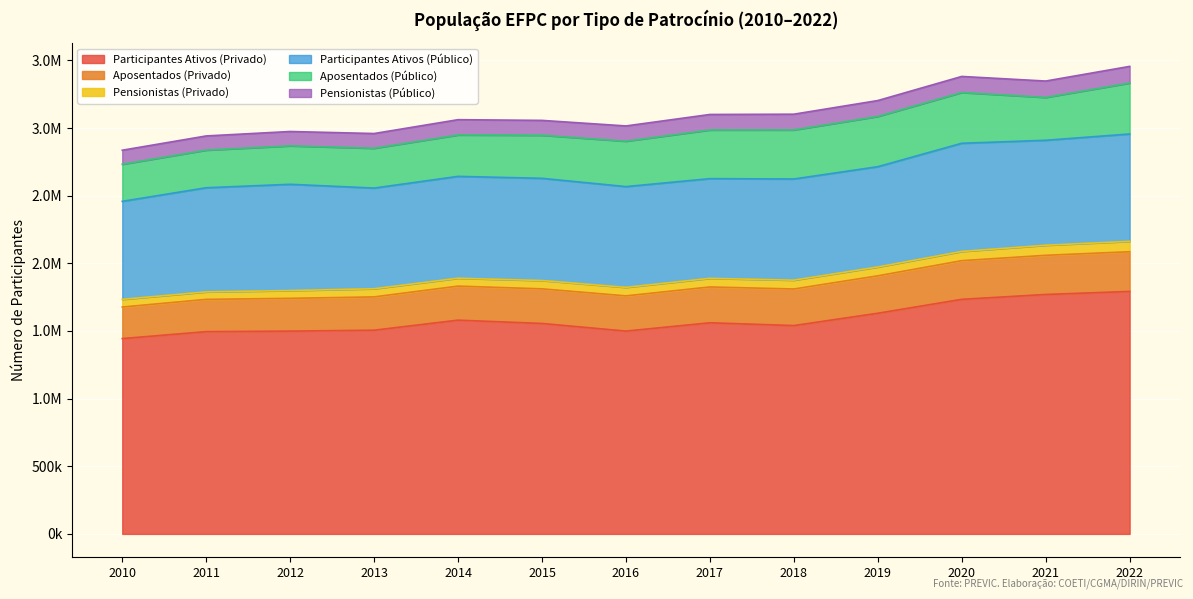

Reading right to left, extract all data points from this chart.

Participantes Ativos (Privado): 2022=1792412	2021=1769947	2020=1734047	2019=1631241	2018=1540086	2017=1560696	2016=1499295	2015=1555640	2014=1580093	2013=1505857	2012=1499158	2011=1495272	2010=1443849
Aposentados (Privado): 2022=293444	2021=289465	2020=285753	2019=276485	2018=270277	2017=264786	2016=260271	2015=255777	2014=251597	2013=246129	2012=242194	2011=238283	2010=233197
Pensionistas (Privado): 2022=76725	2021=74363	2020=68058	2019=65217	2018=65243	2017=63644	2016=62870	2015=61541	2014=58350	2013=60202	2012=57560	2011=55348	2010=56712
Participantes Ativos (Público): 2022=793653	2021=776014	2020=799820	2019=741509	2018=748032	2017=737032	2016=744902	2015=755583	2014=752954	2013=744278	2012=785454	2011=769978	2010=724650
Aposentados (Público): 2022=376668	2021=316754	2020=375244	2019=371359	2018=362359	2017=359638	2016=335651	2015=318409	2014=306018	2013=294101	2012=284137	2011=277982	2010=273988
Pensionistas (Público): 2022=123105	2021=121091	2020=118815	2019=117653	2018=116632	2017=114831	2016=112747	2015=109864	2014=113074	2013=109118	2012=106190	2011=105002	2010=103911